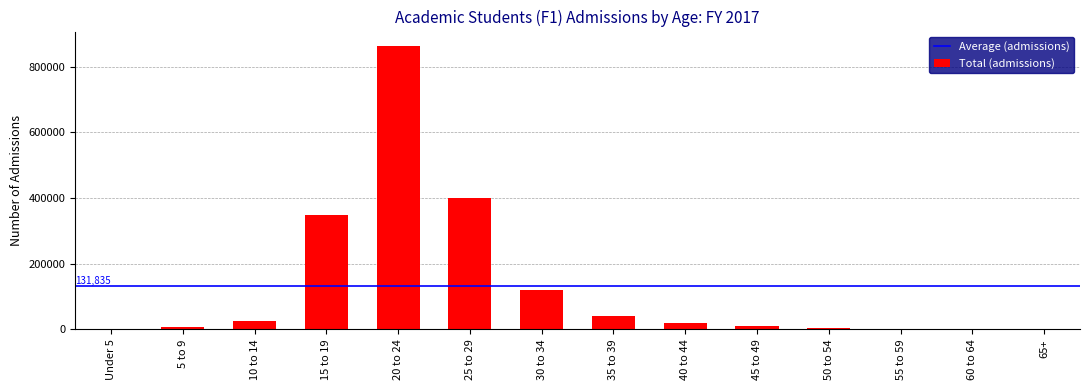

Which label corresponds to the largest value in the chart?

20 to 24